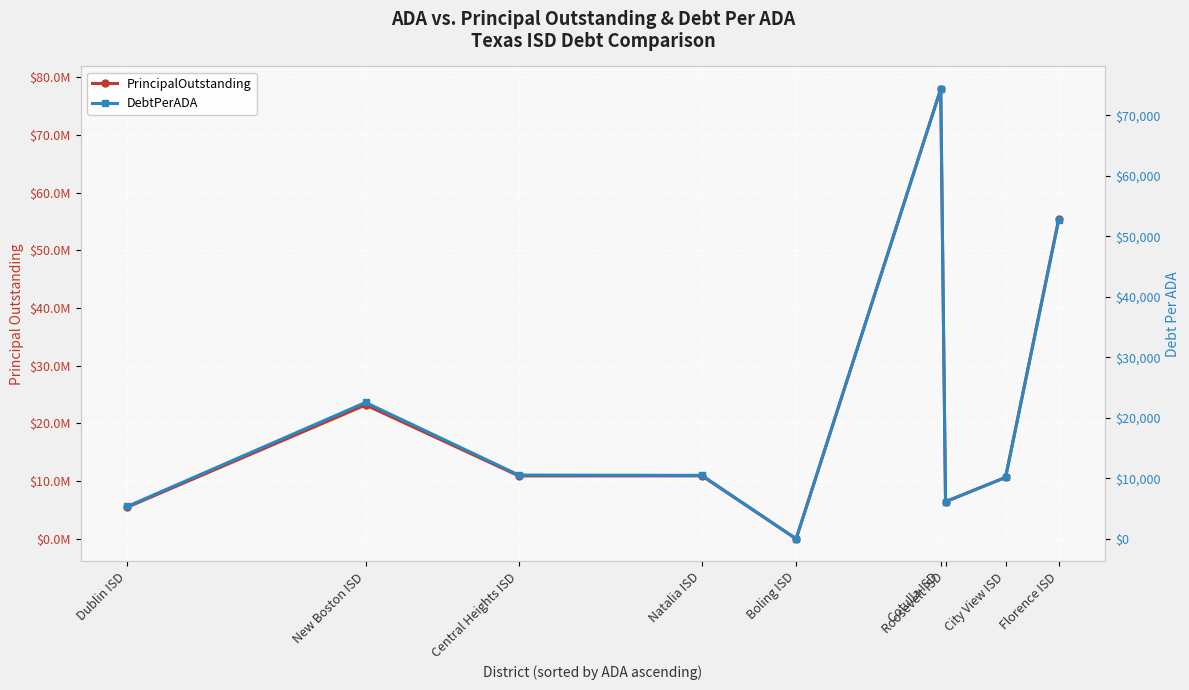

Reading right to left, what are all the values shown in this chart?

PrincipalOutstanding: 55390000.0	10655002.2	6435000.0	77960000.0	0.0	10912000.0	10900000.0	23200000.0	5476000.0
DebtPerADA: 52620.6	10139.3	6135.2	74339.7	0.0	10484.8	10535.1	22534.6	5360.3